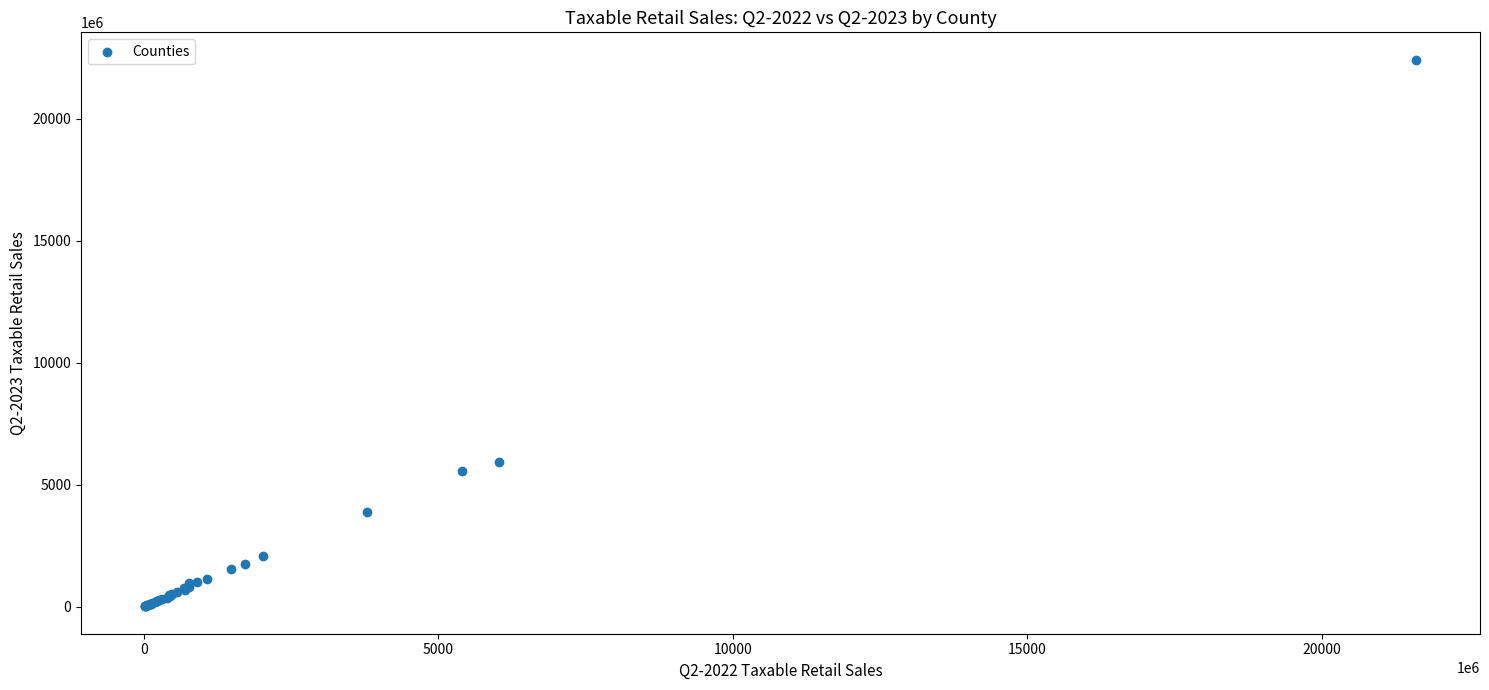

What Y value in the scatter plot is closest to 11214049030?

5933897962